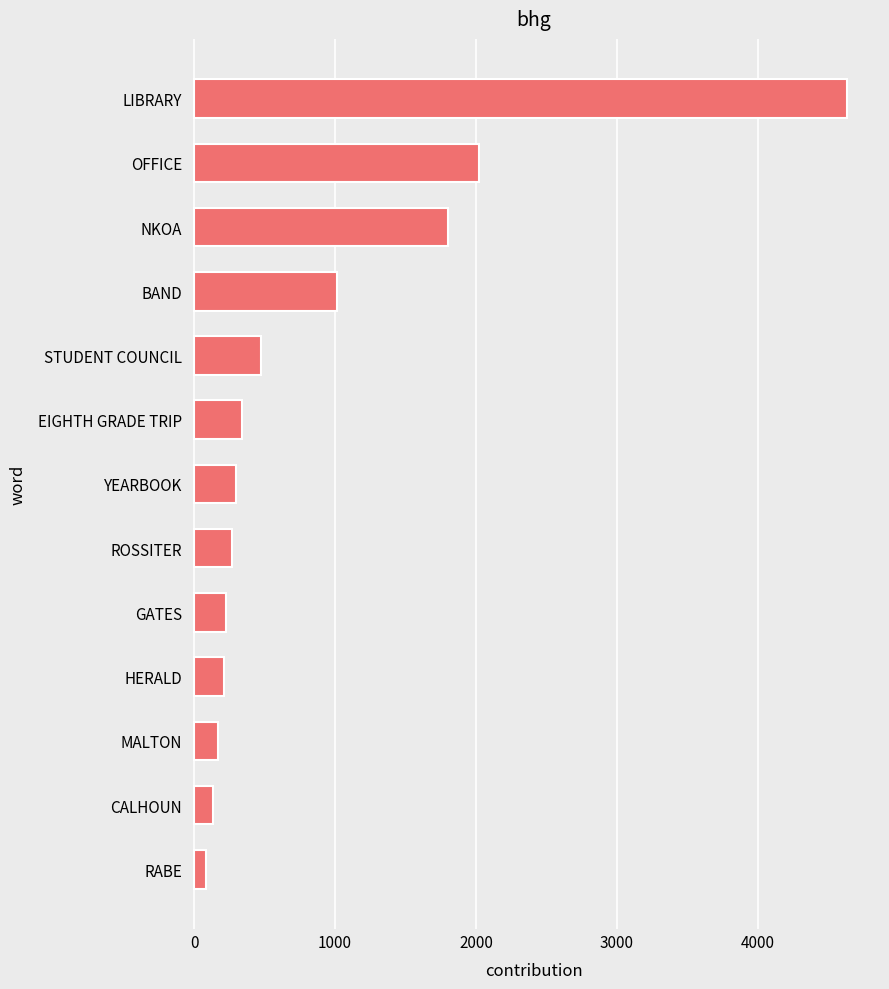

How many bars are there in total?

13